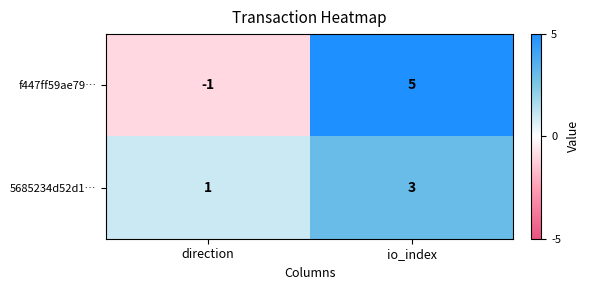

At which category is the sum across all series the highest?

io_index